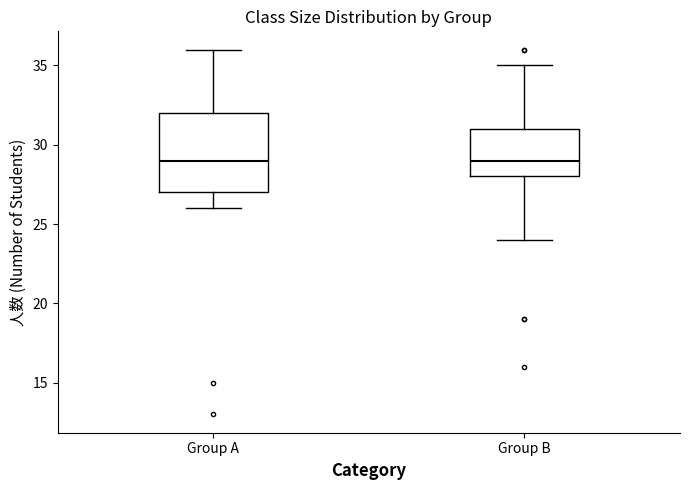

Comparing the boxes themselves (not the whiskers), which one is the tallest?

Group A